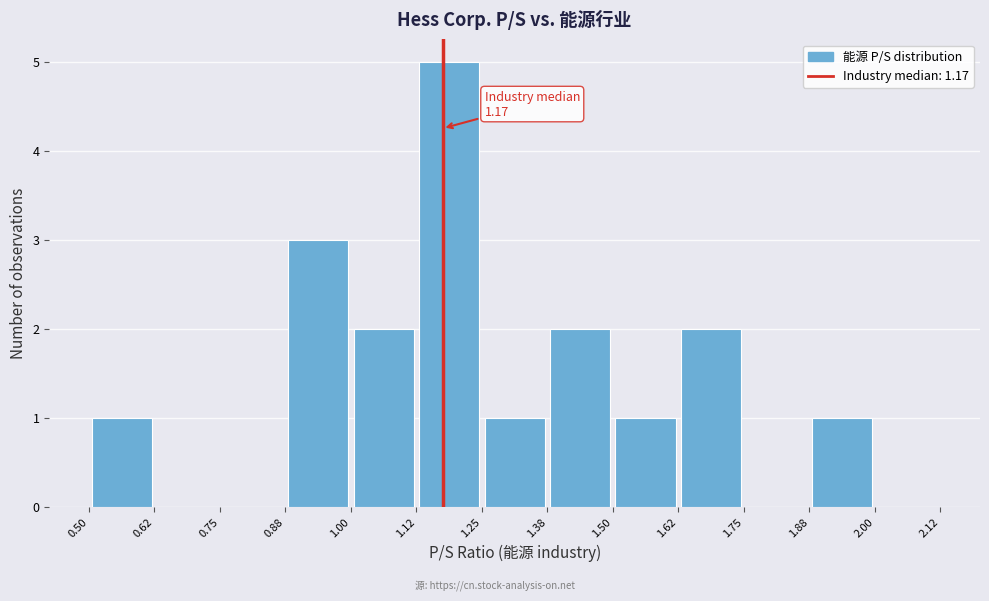

Which range on the x-axis has the tallest bar?

1.12 to 1.25